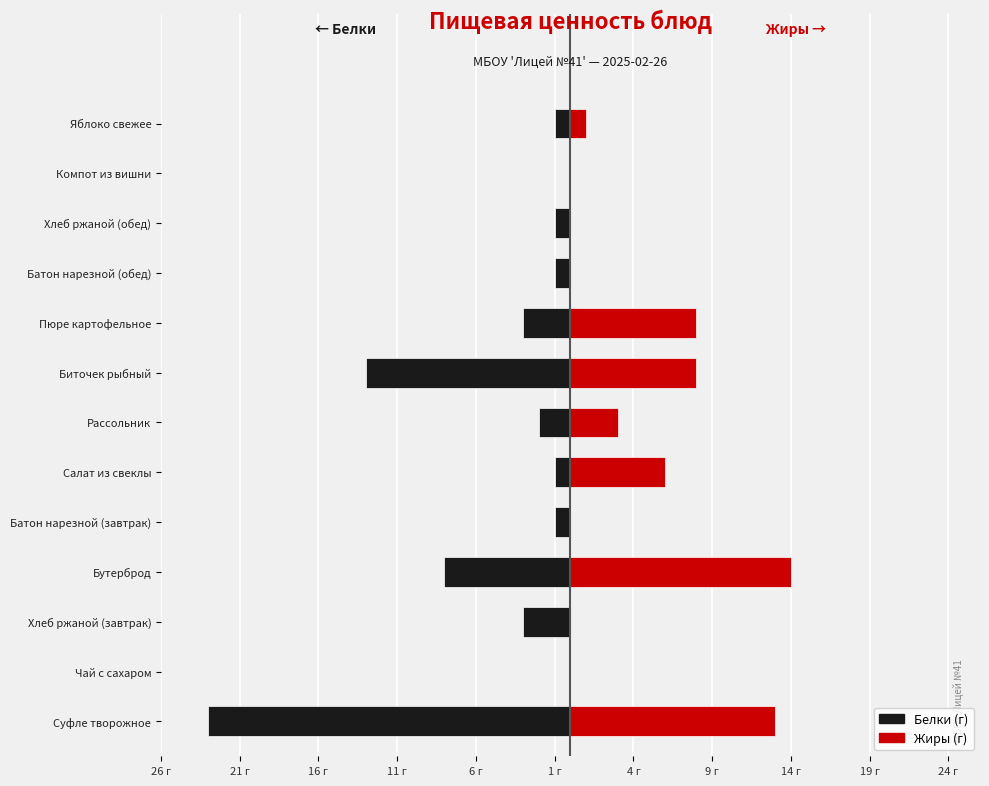

How many series are shown in this chart?

2